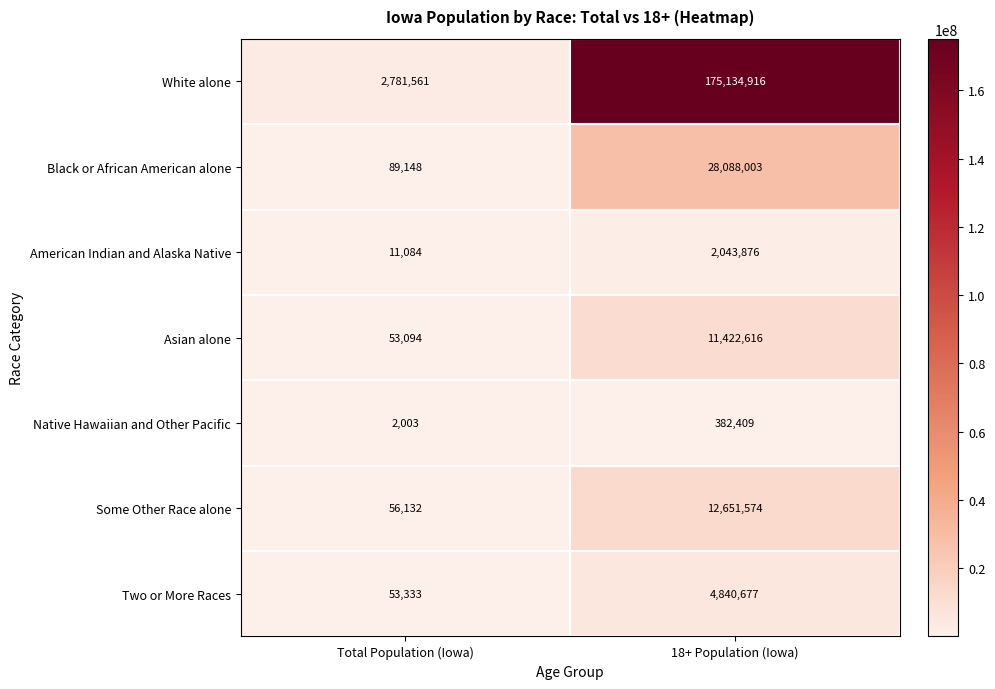

What is the difference between the maximum and minimum values in the White alone series?

172353355